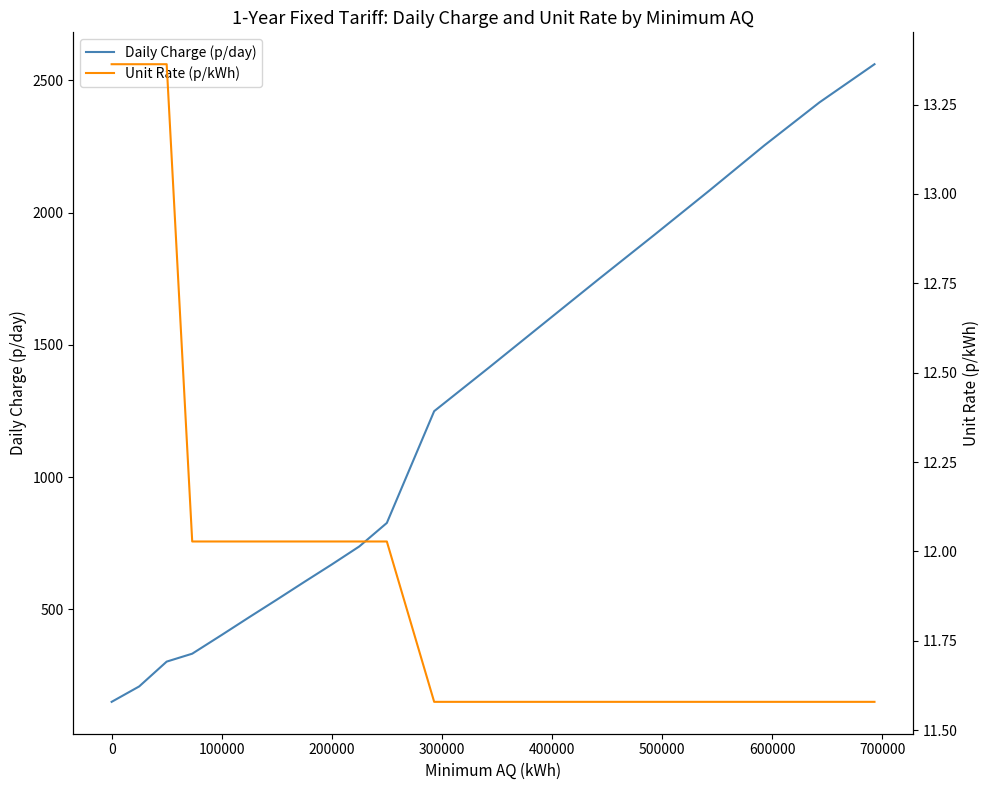

What is the lowest value of the Daily Charge (p/day) series?

150.1